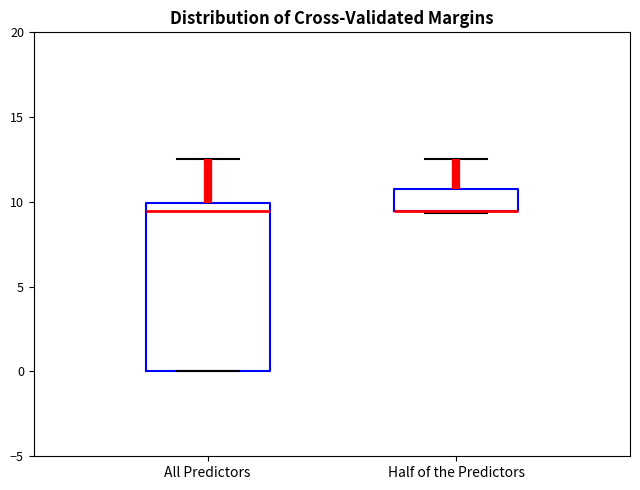

Reading left to right, transcribe this box plot: for each box, give where its median line is, the range the box spans, and where its two whiskers end, as read against the y-axis. The values are not printed on the chart, so give them approximately, as read against the axis.

All Predictors: median 9.5, box 0.0 to 10.0, whiskers 0.0 to 12.5
Half of the Predictors: median 9.5 (drawn on the box's lower edge), box 9.5 to 11.0, whiskers 9.5 to 12.5